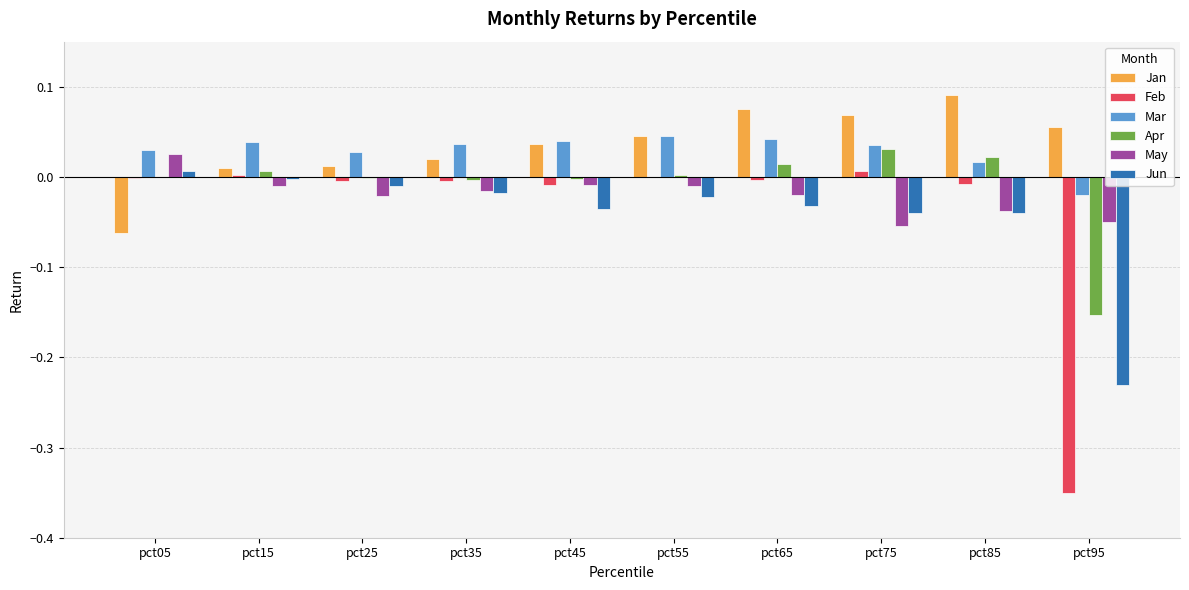

Is the value of Mar at pct45 greater than the value of May at pct55?

Yes